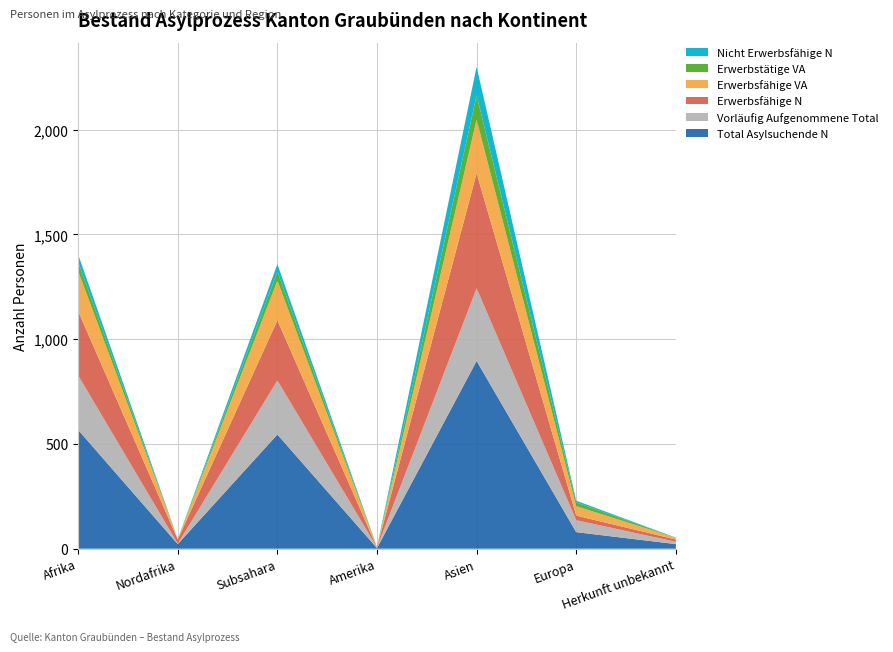

Reading left to right, transcribe all the data shown in this chart.

Total Asylsuchende N: Afrika=567	Nordafrika=22	Subsahara=545	Amerika=3	Asien=896	Europa=79	Herkunft unbekannt=22
Vorläufig Aufgenommene Total: Afrika=260	Nordafrika=2	Subsahara=258	Amerika=3	Asien=347	Europa=57	Herkunft unbekannt=11
Erwerbsfähige N: Afrika=307	Nordafrika=20	Subsahara=287	Amerika=0	Asien=549	Europa=22	Herkunft unbekannt=11
Erwerbsfähige VA: Afrika=191	Nordafrika=2	Subsahara=189	Amerika=1	Asien=256	Europa=45	Herkunft unbekannt=8
Erwerbstätige VA: Afrika=43	Nordafrika=0	Subsahara=43	Amerika=1	Asien=116	Europa=18	Herkunft unbekannt=1
Nicht Erwerbsfähige N: Afrika=36	Nordafrika=0	Subsahara=36	Amerika=0	Asien=136	Europa=8	Herkunft unbekannt=0